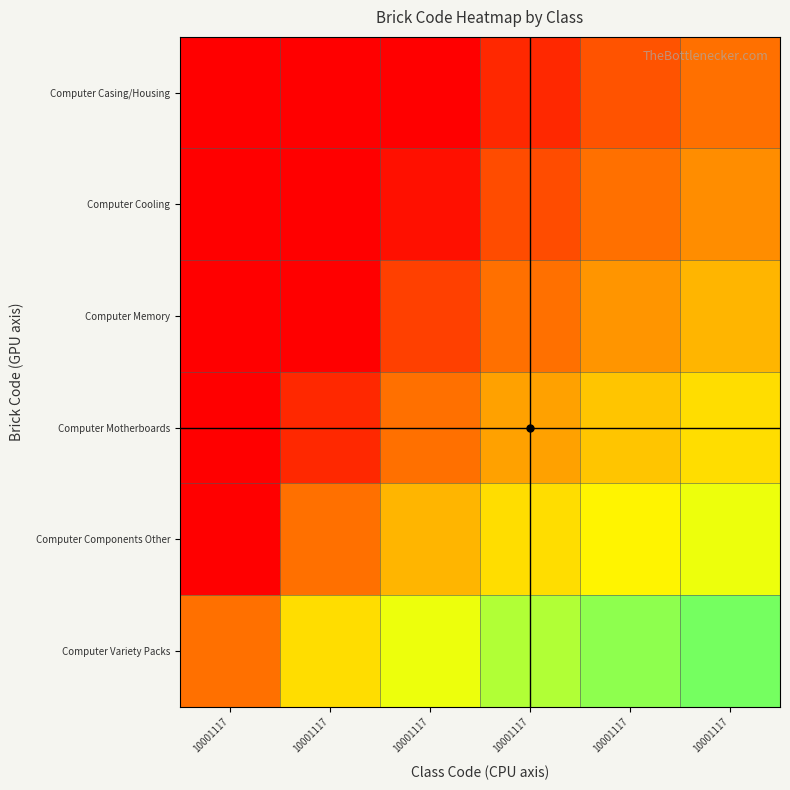

Reading right to left, extract all data points from this chart.

Computer Casing/Housing: 10001117=1.0	10001117=1.2	10001117=1.5	10001117=2.0	10001117=3.0	10001117=6.0
Computer Cooling: 10001117=0.8	10001117=1.0	10001117=1.2	10001117=1.7	10001117=2.5	10001117=5.0
Computer Memory: 10001117=0.7	10001117=0.8	10001117=1.0	10001117=1.3	10001117=2.0	10001117=4.0
Computer Motherboards: 10001117=0.5	10001117=0.6	10001117=0.7	10001117=1.0	10001117=1.5	10001117=3.0
Computer Components Other: 10001117=0.3	10001117=0.4	10001117=0.5	10001117=0.7	10001117=1.0	10001117=2.0
Computer Variety Packs: 10001117=0.2	10001117=0.2	10001117=0.2	10001117=0.3	10001117=0.5	10001117=1.0